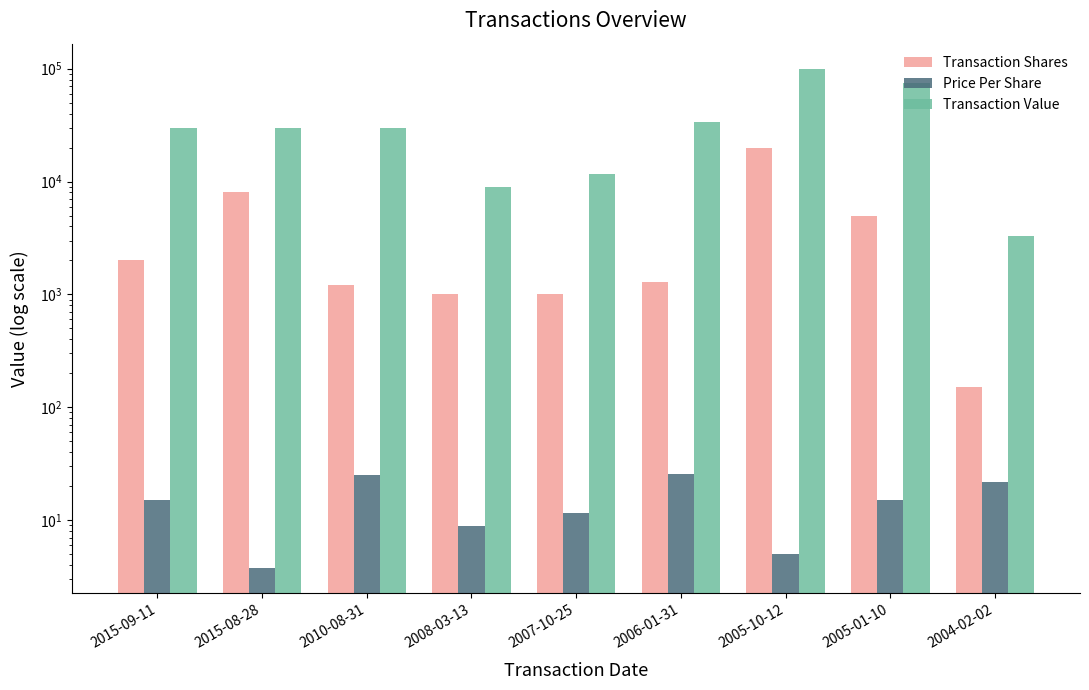

What is the label of the 8th bar from the right?

2015-08-28